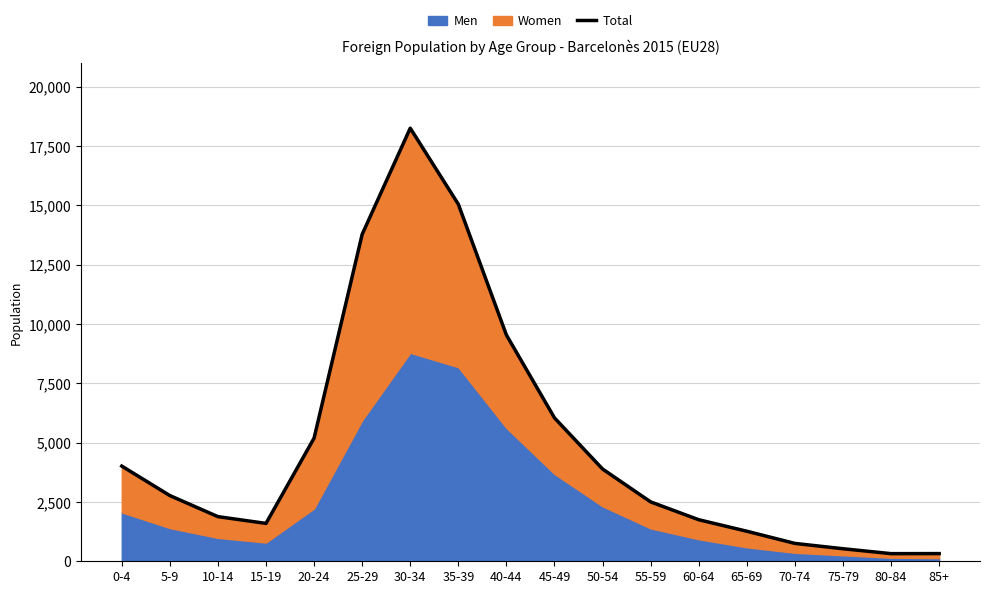

What is the sum of all values?

89477